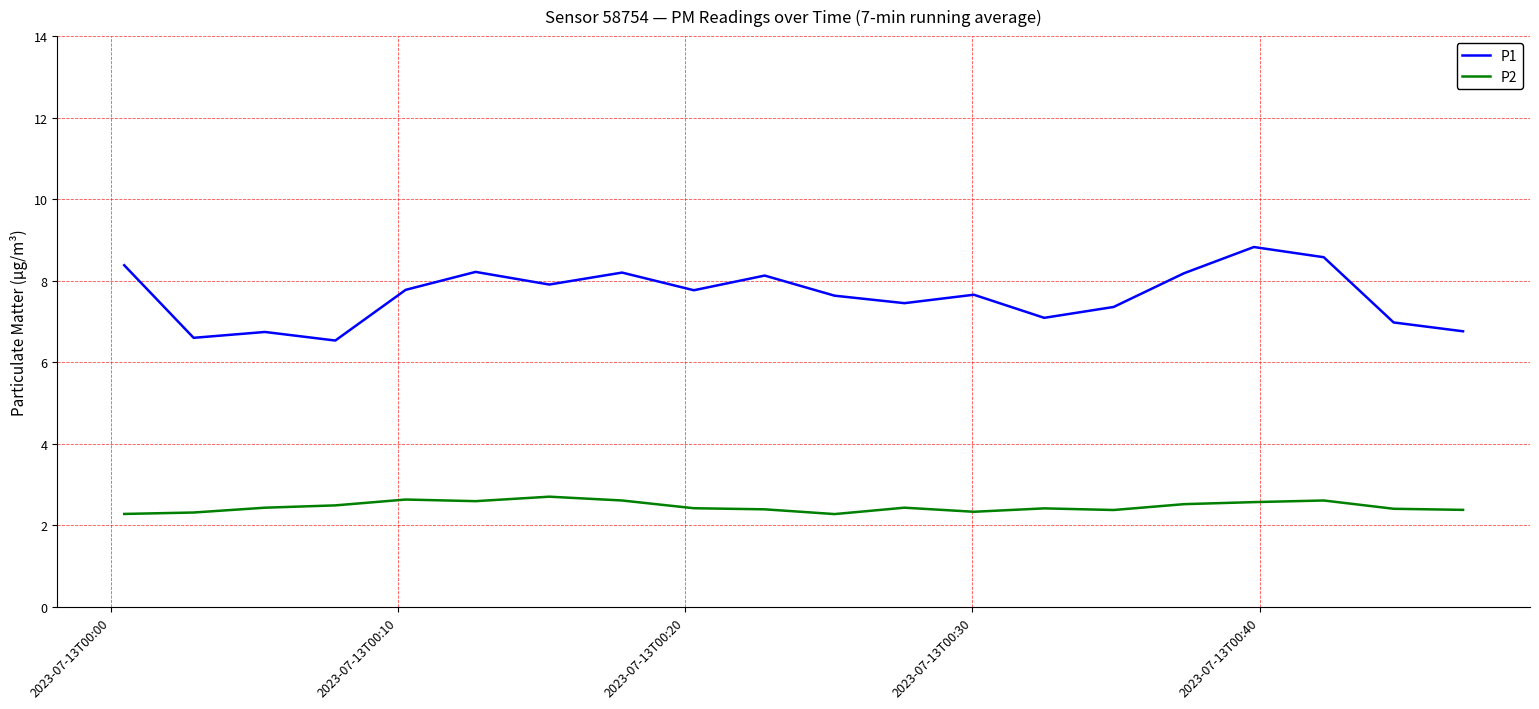

List the series in order of their overall mean, highest first.

P1, P2